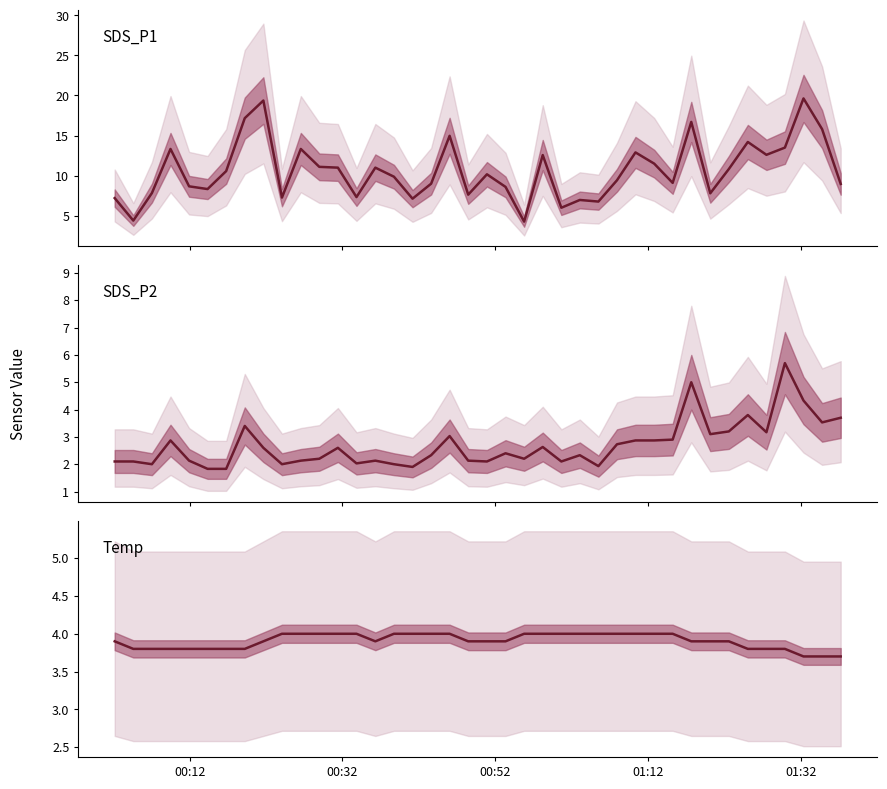

Which series has the largest range (max minus min)?

SDS_P1